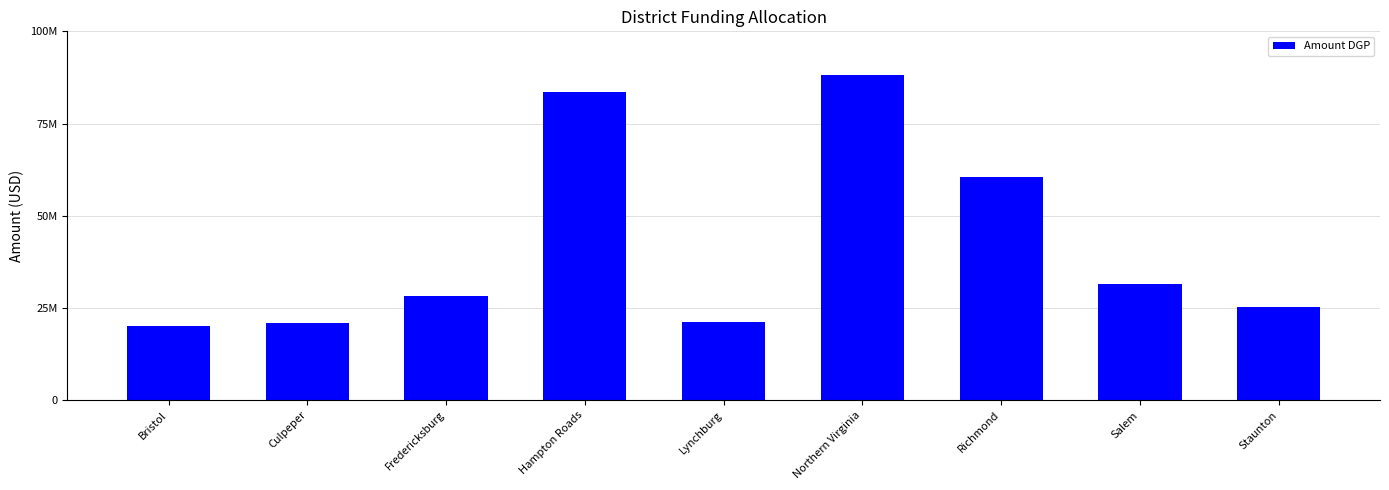

Rank the categories by value from highest to lowest.

Northern Virginia, Hampton Roads, Richmond, Salem, Fredericksburg, Staunton, Lynchburg, Culpeper, Bristol